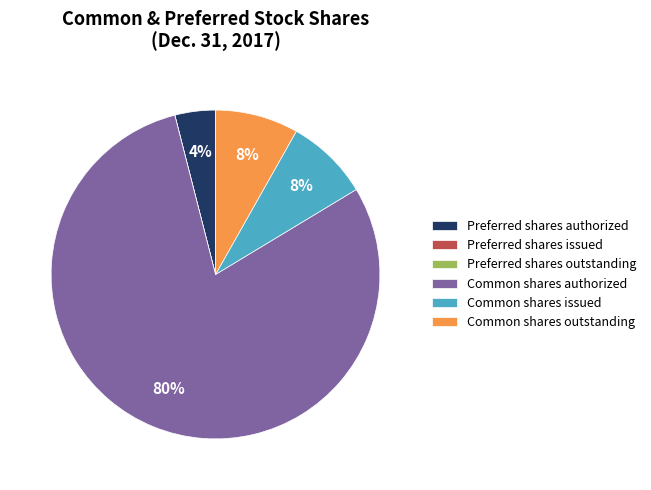

Is it true that Common shares authorized is 72% of the pie?

False